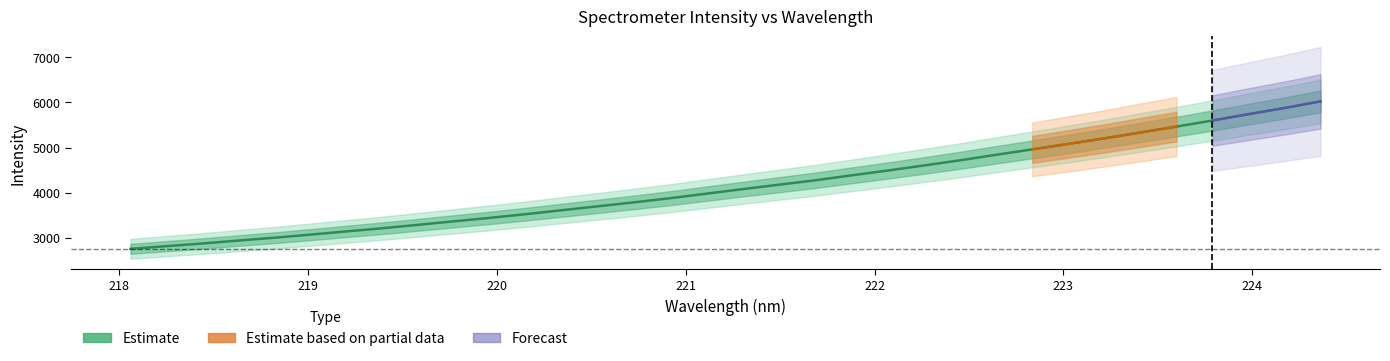

What is the value of the 3rd point from the left?

2876.4